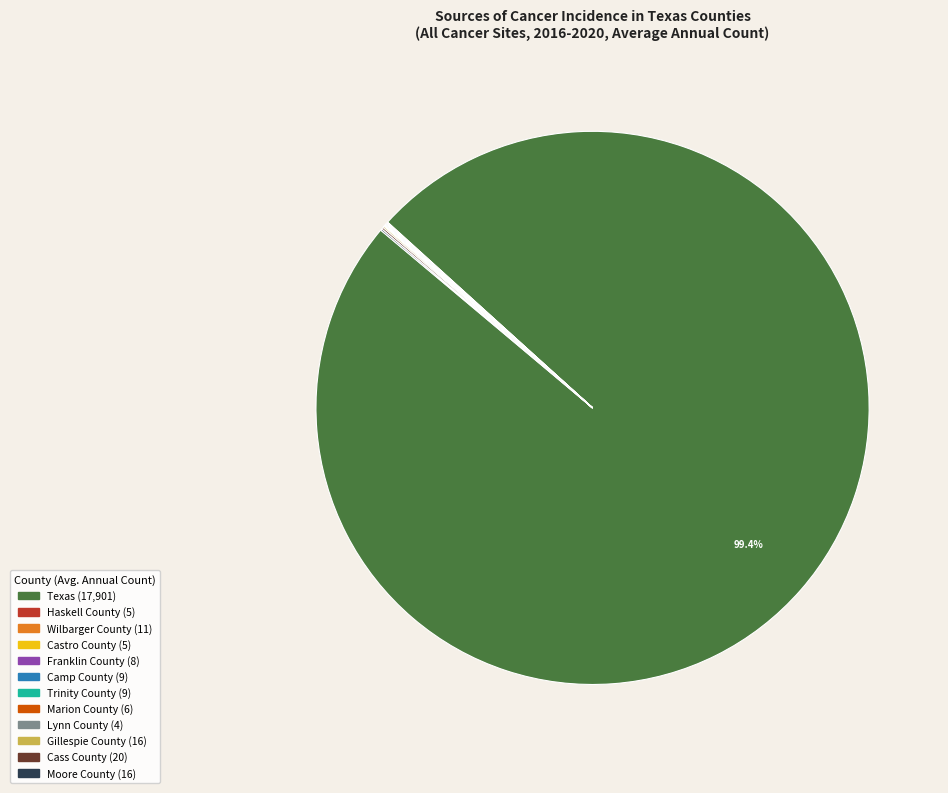

Is there any slice that represents more than half of the pie?

Yes